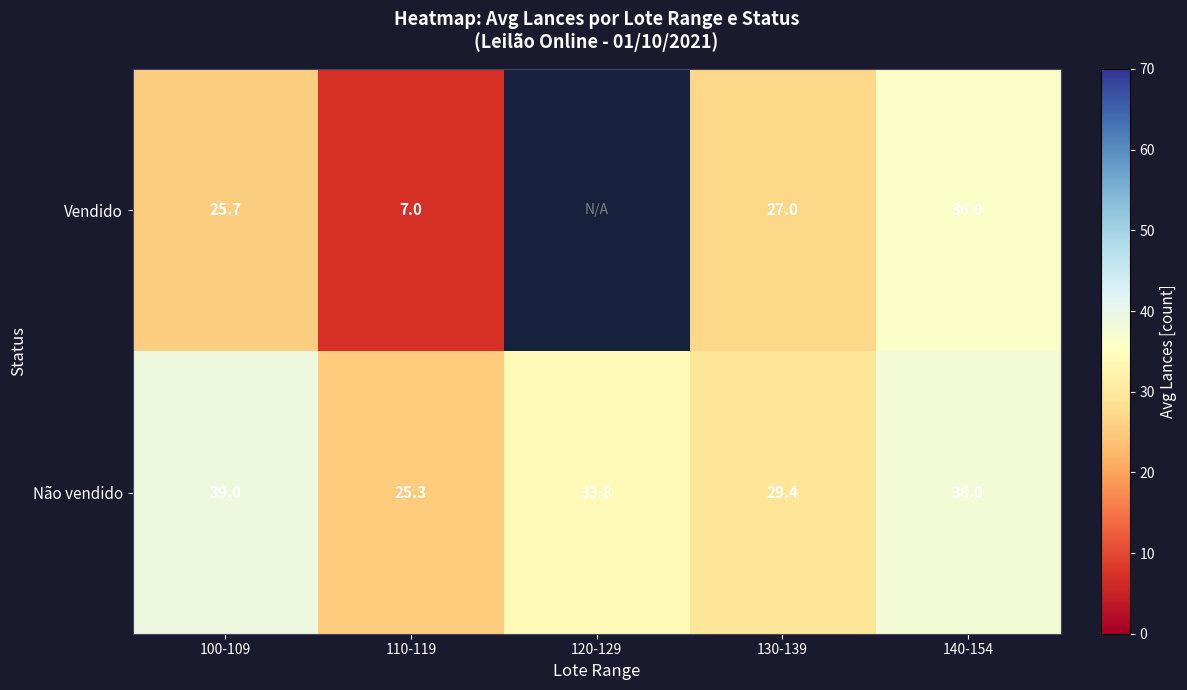

What is the maximum value shown in the chart?

39.0